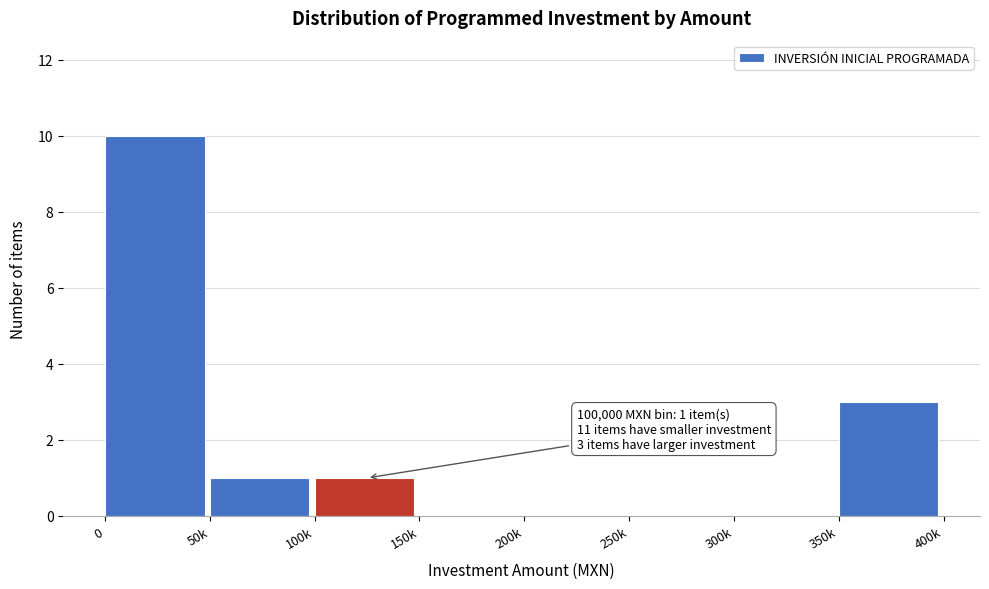

Reading right to left, list all the values displayed in this chart.

350k=3	300k=0	250k=0	200k=0	150k=0	100k=1	50k=1	0=10